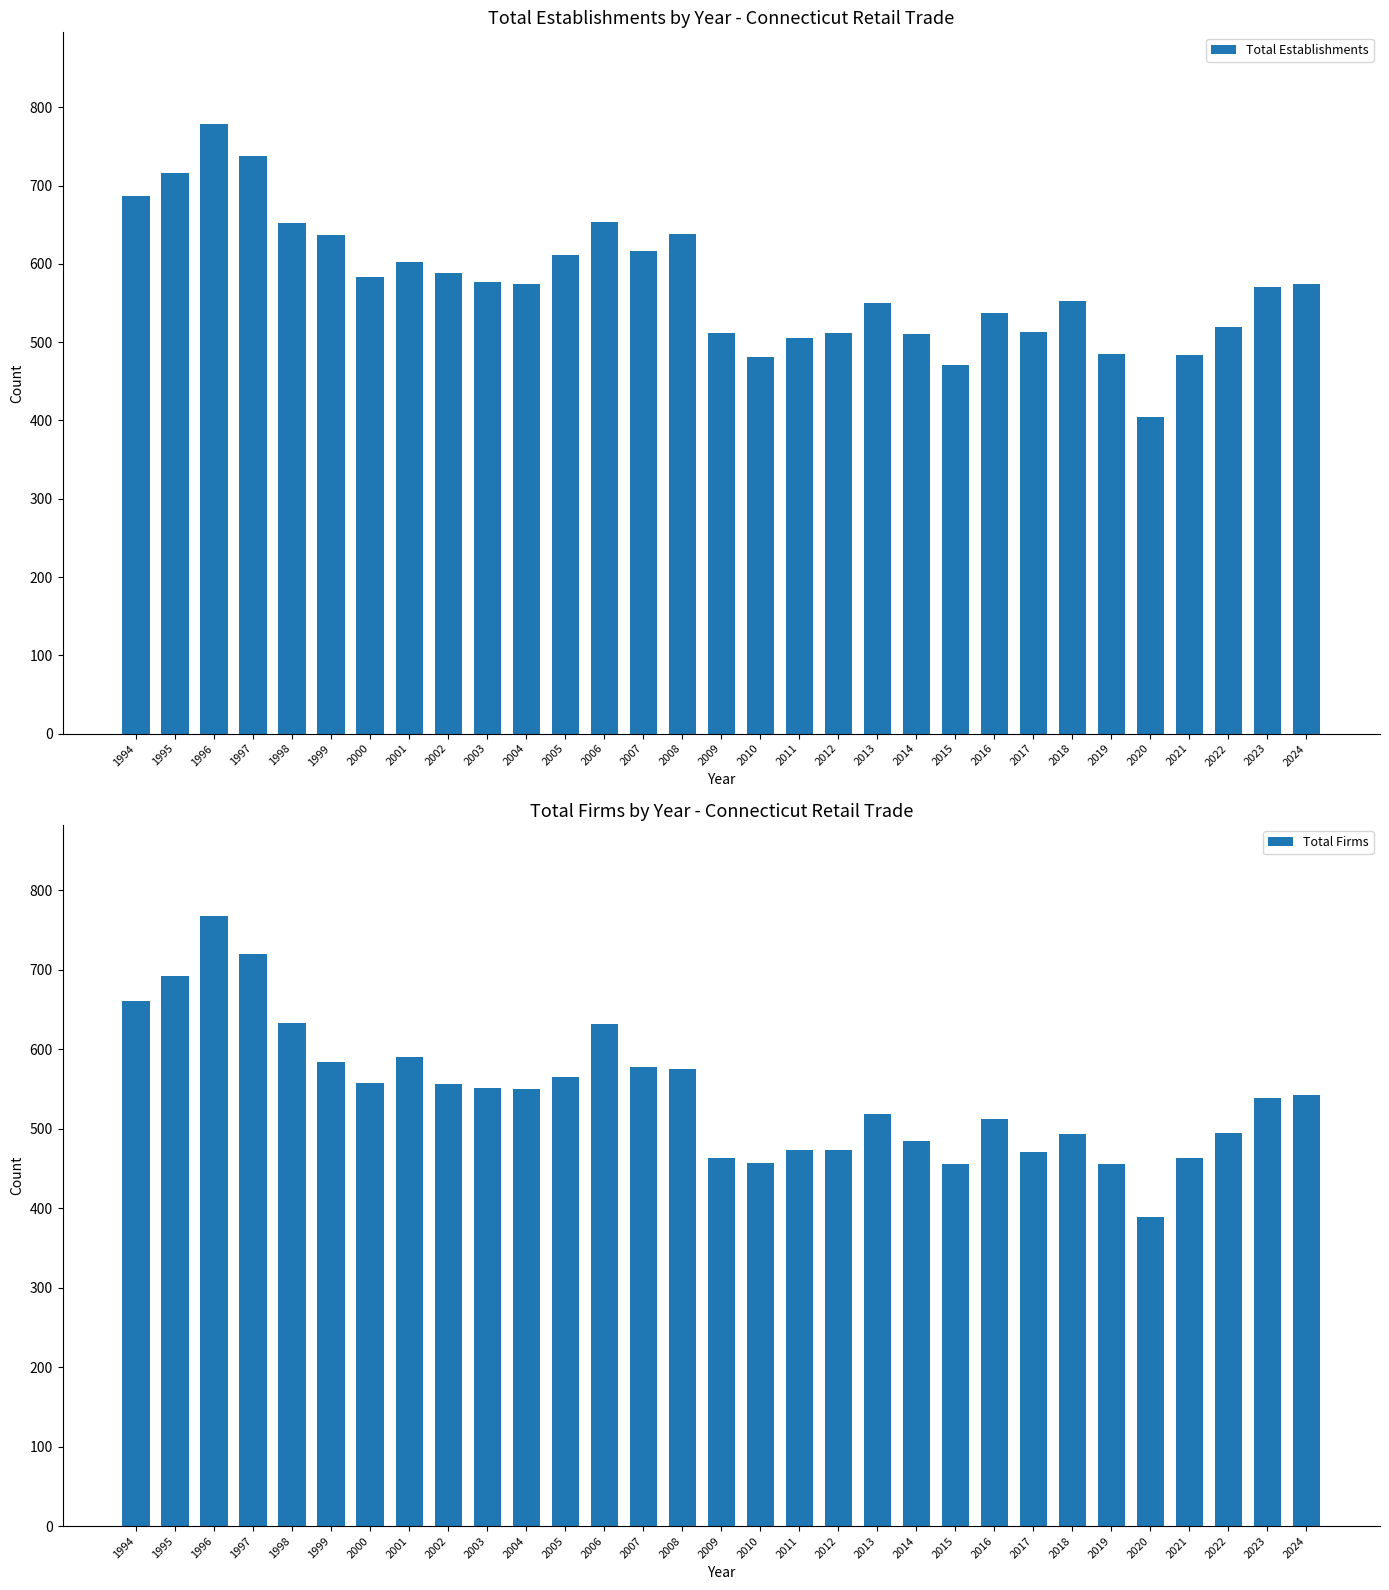

What is the difference between the Total Establishments values at 2019 and 2007?

131